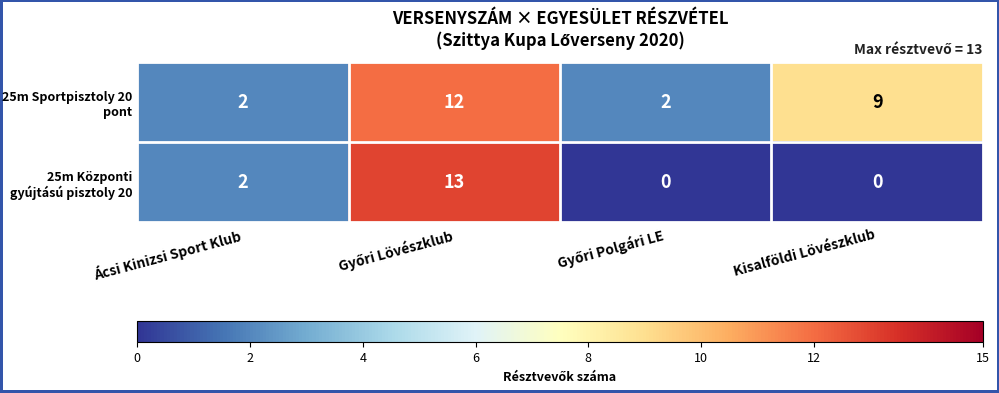

Is it true that 25m Központi gyújtású pisztoly 20 equals 0 at Kisalföldi Lövészklub?

True